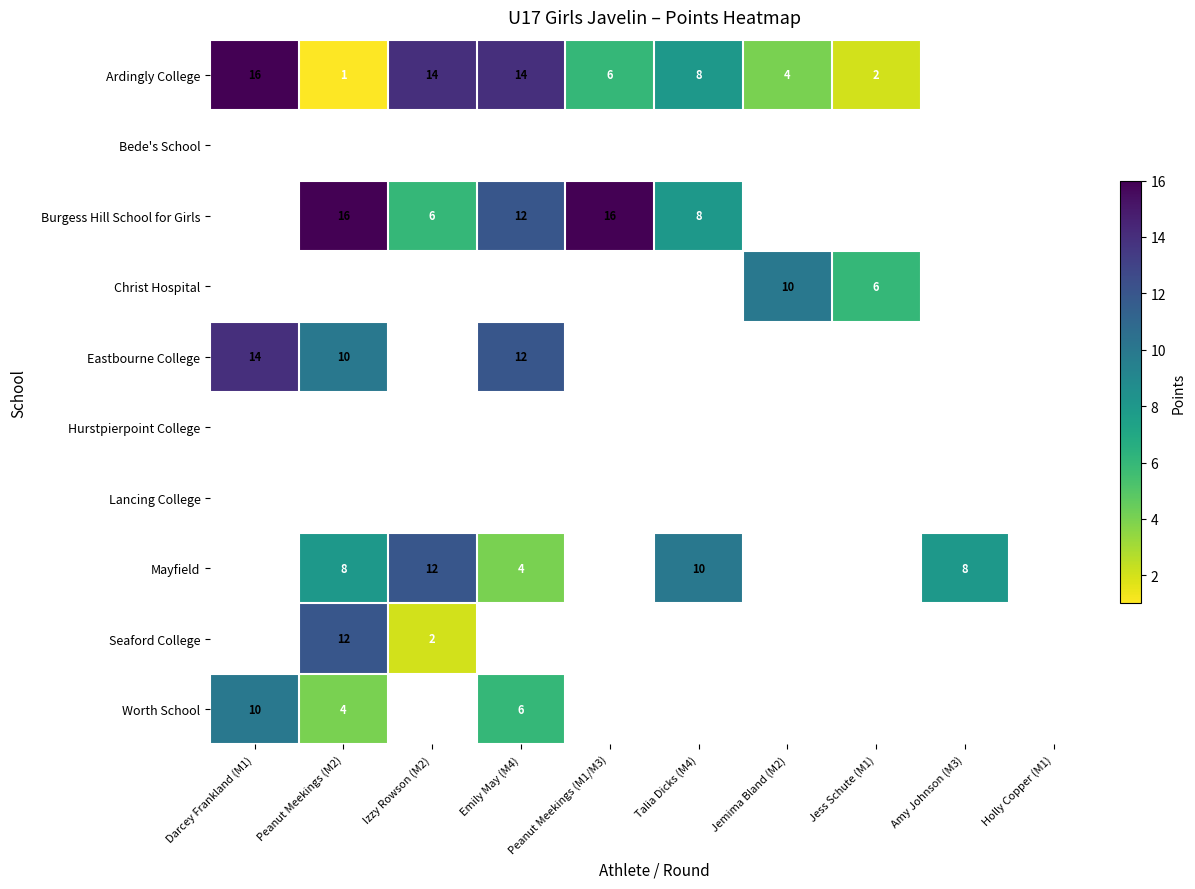

The value of Mayfield at Peanut Meekings (M2) is 8. True or false?

True